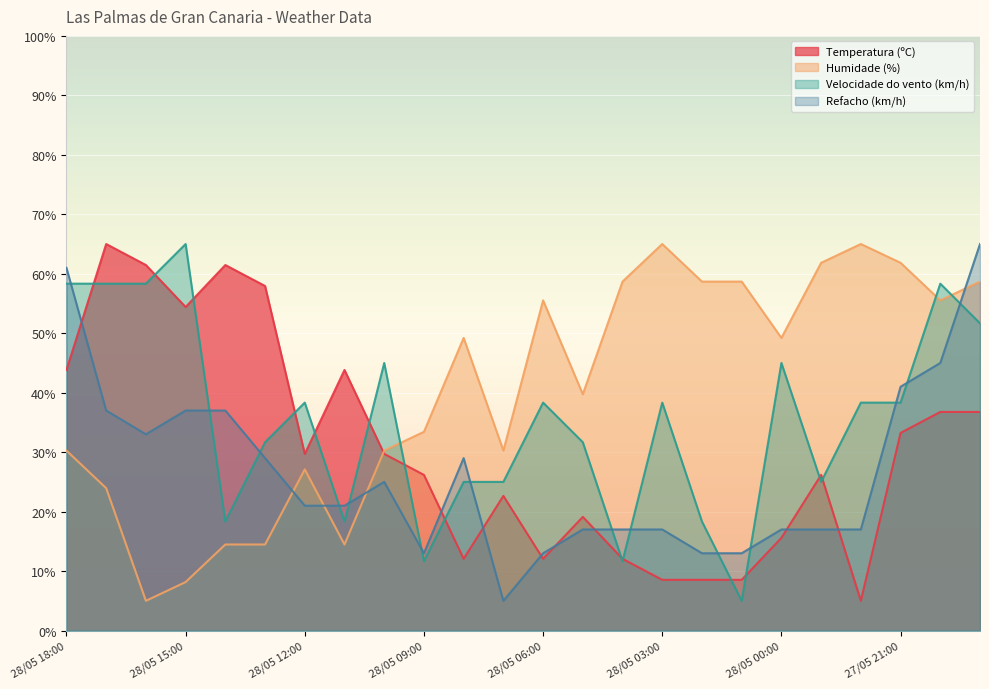

What are all the series names shown in the legend?

Temperatura (ºC), Humidade (%), Velocidade do vento (km/h), Refacho (km/h)